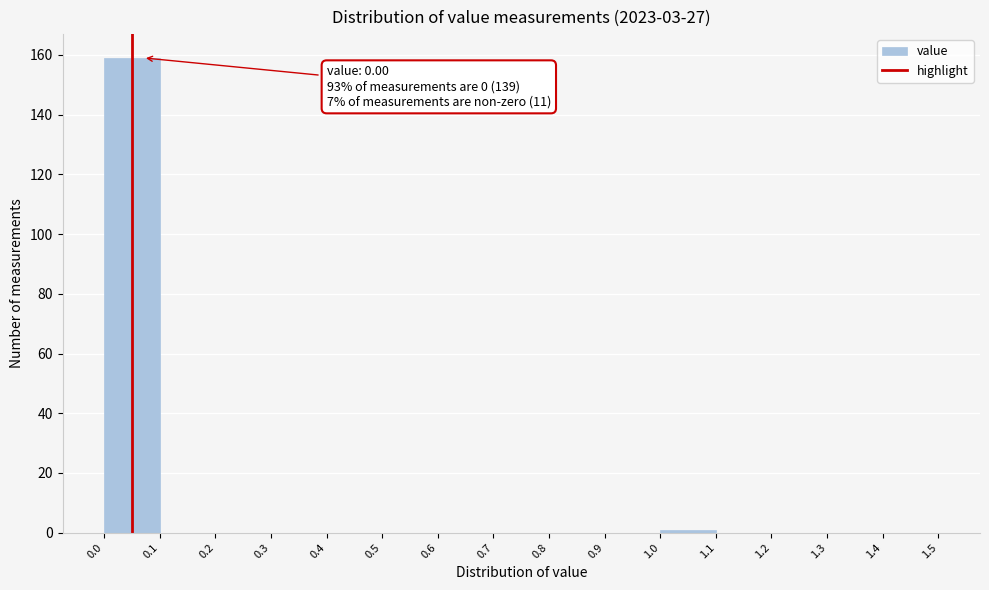

Which range on the x-axis has the tallest bar?

0.0 to 0.1